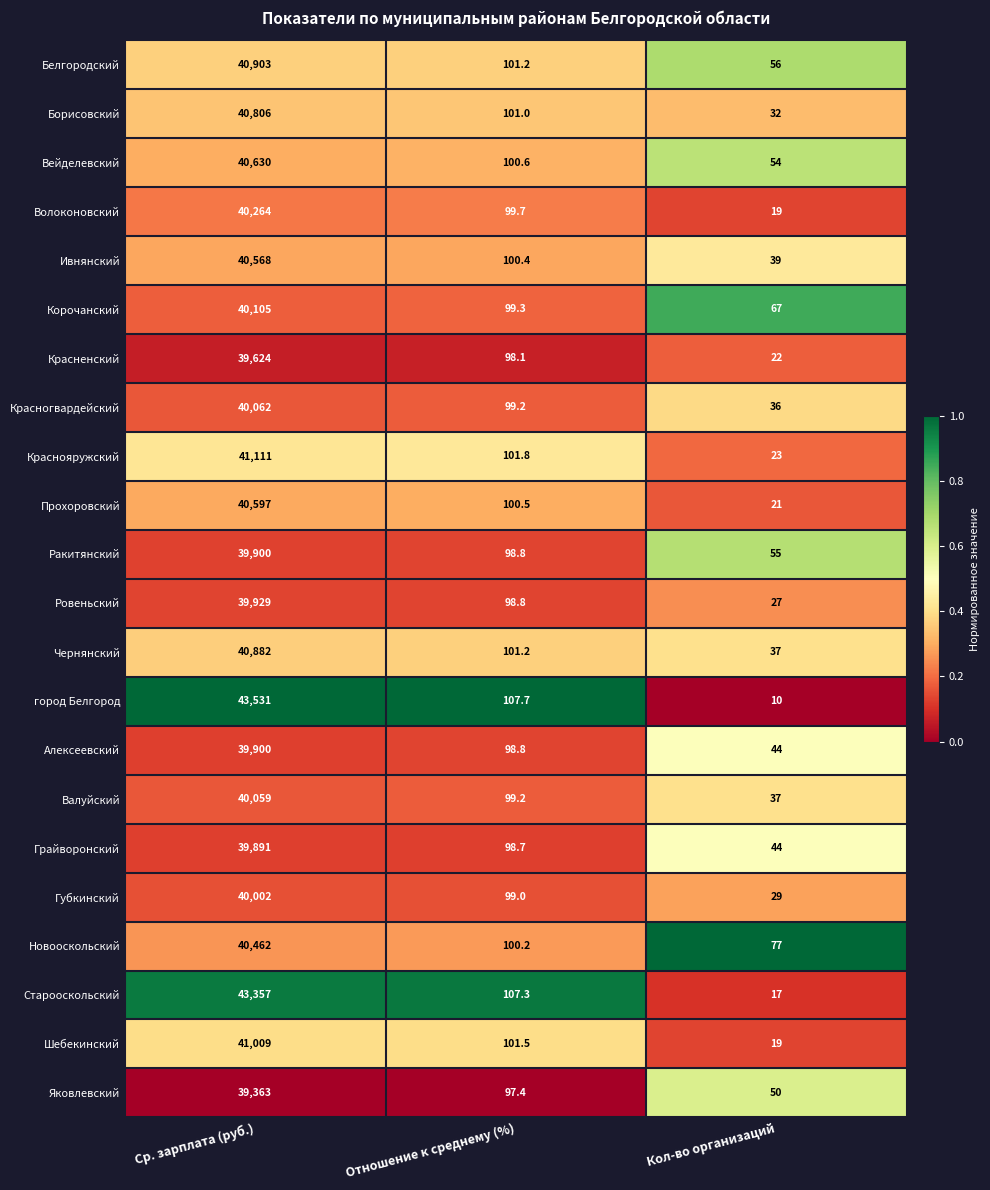

What is the difference between the highest and lowest values at Ср. зарплата (руб.)?

4168.0